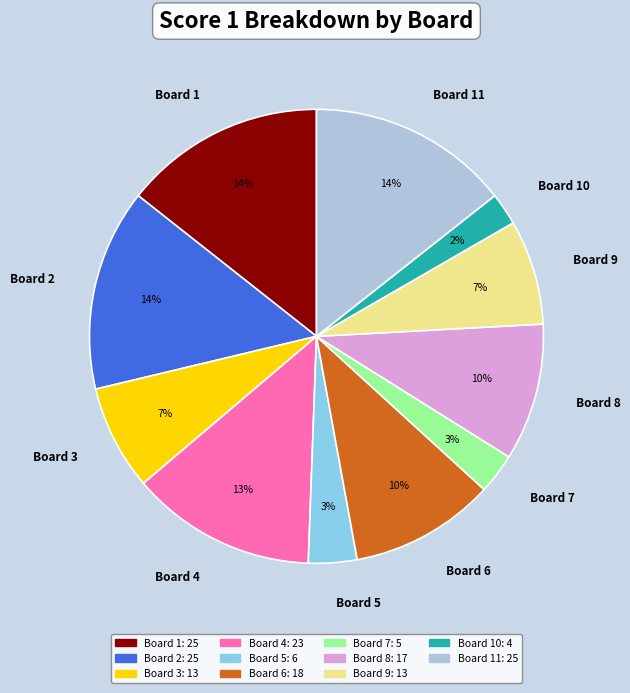

Is there any slice that represents more than half of the pie?

No